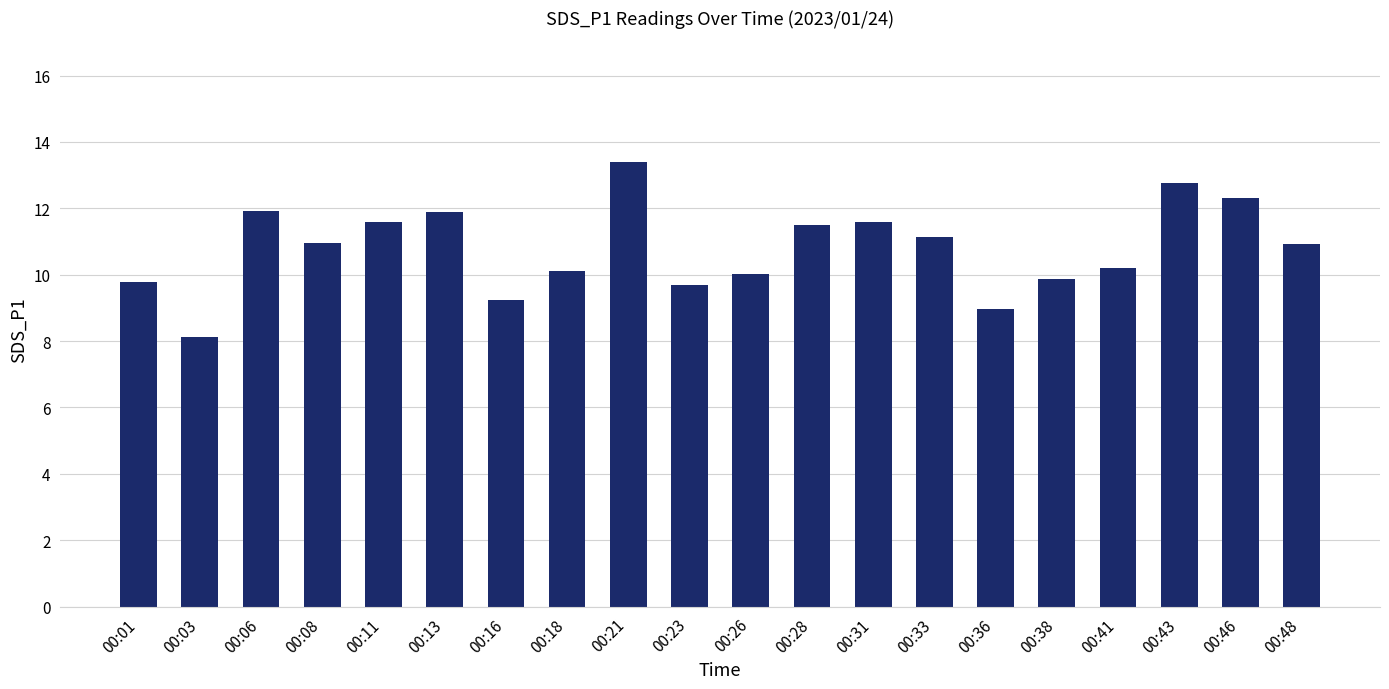

What value does the data have at 00:01?

9.8